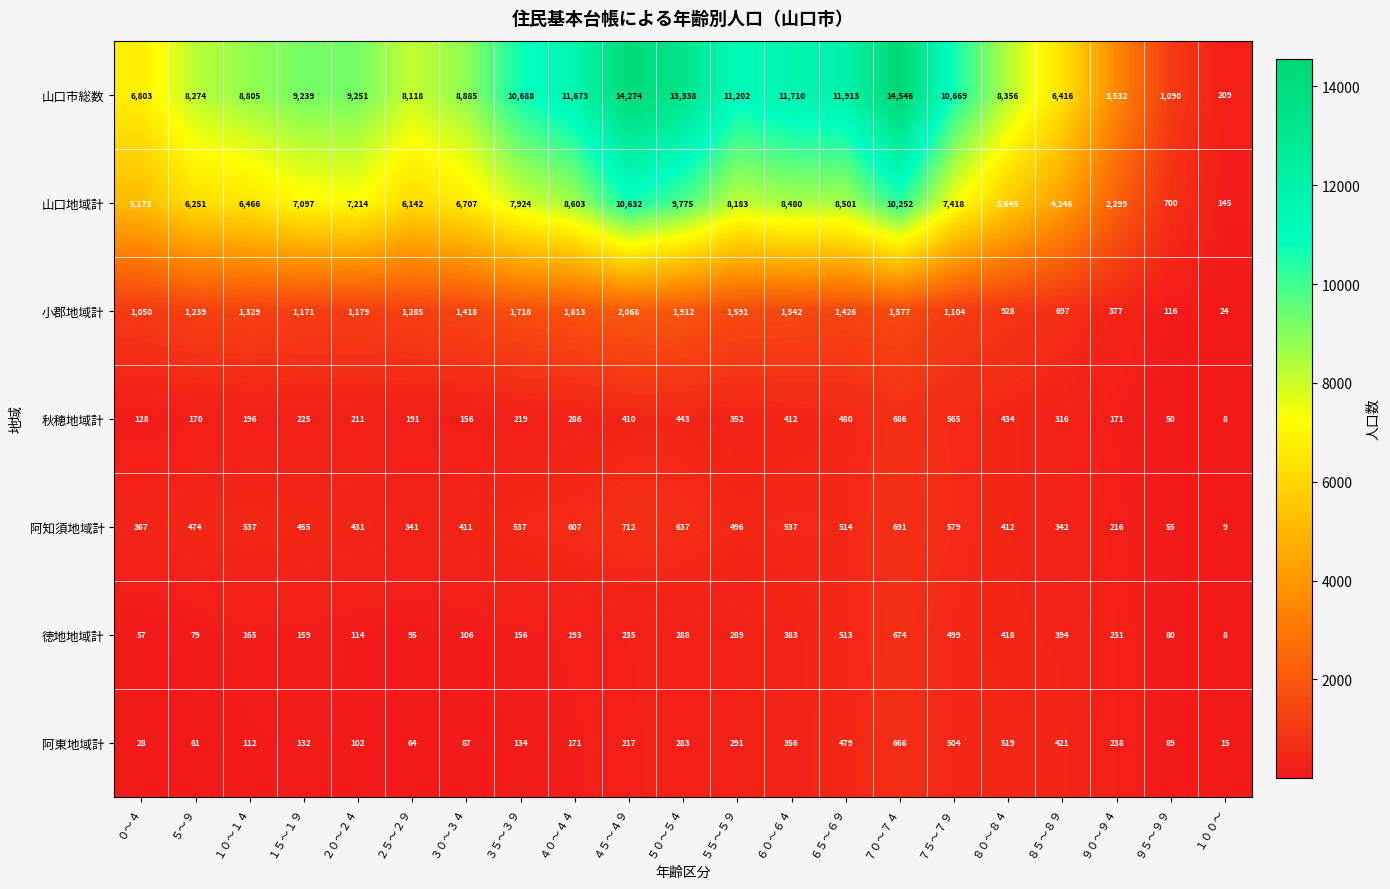

At which category does the chart reach its peak across all series?

７０～７４